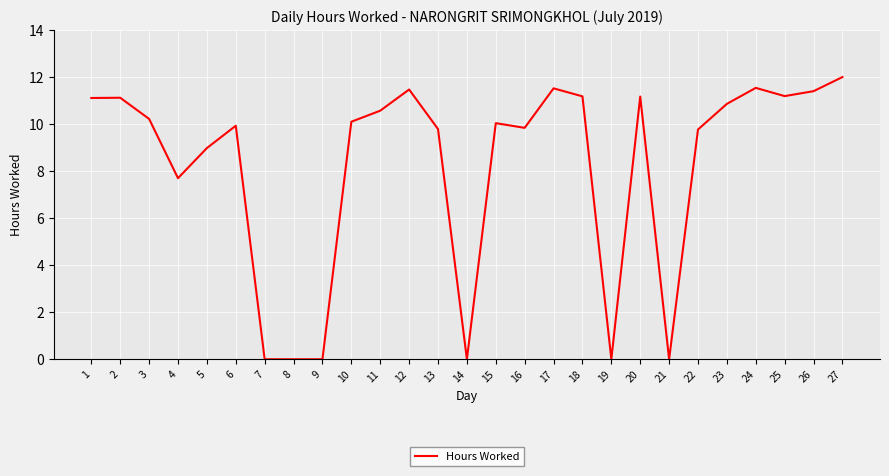

Is it true that the value at 4 is 11.8?

False